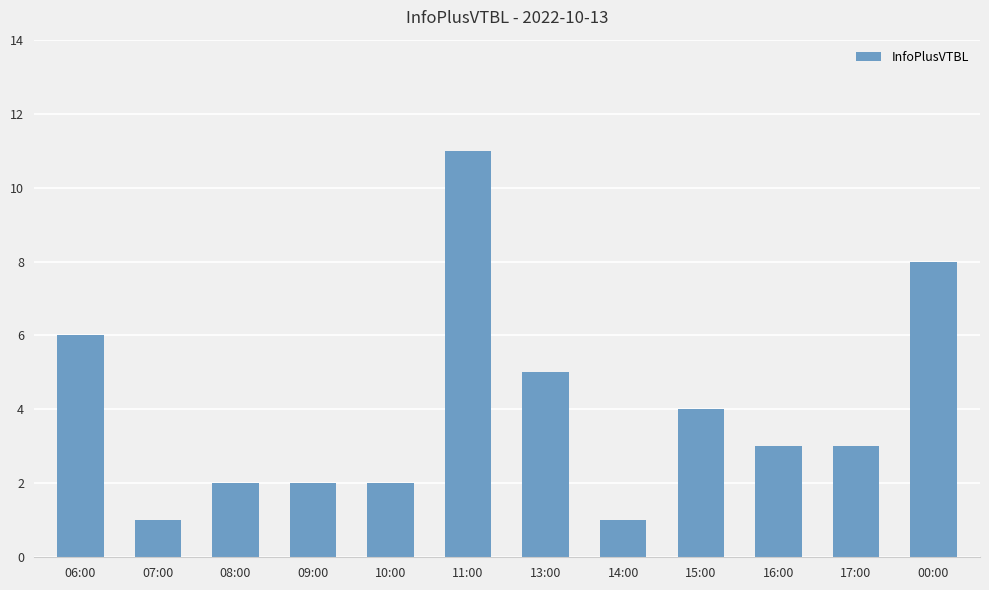

Reading left to right, extract all data points from this chart.

6	1	2	2	2	11	5	1	4	3	3	8